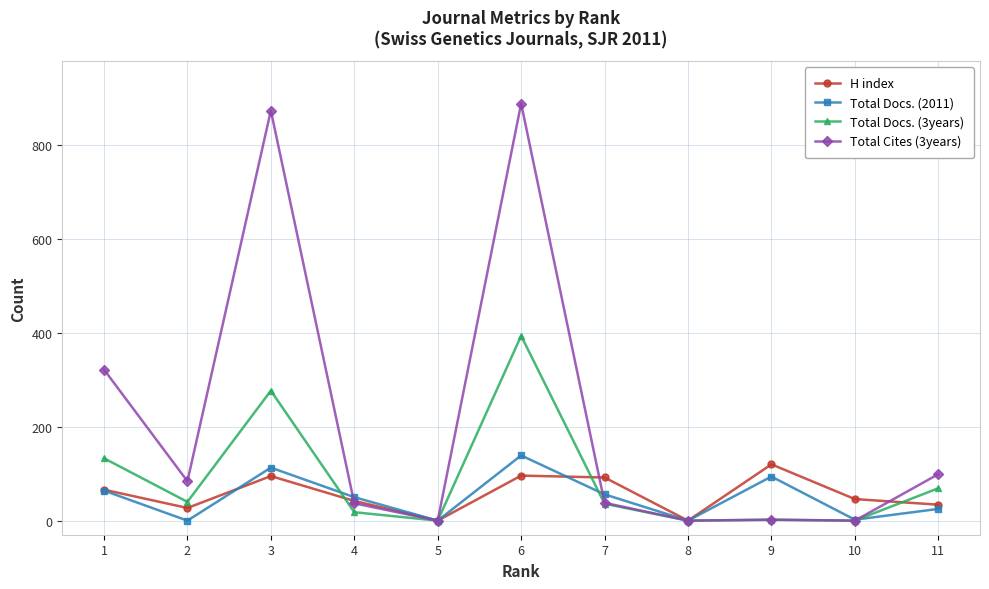

What is the maximum value for Total Docs. (2011)?

139